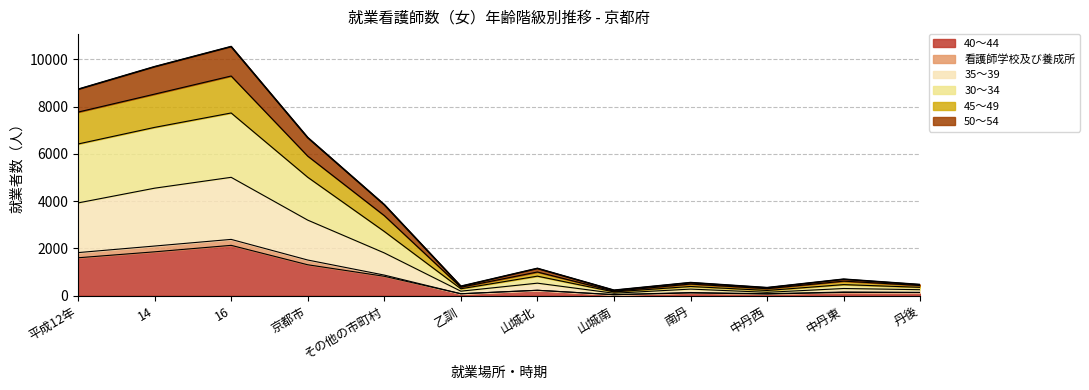

How many lines are shown in the chart?

6